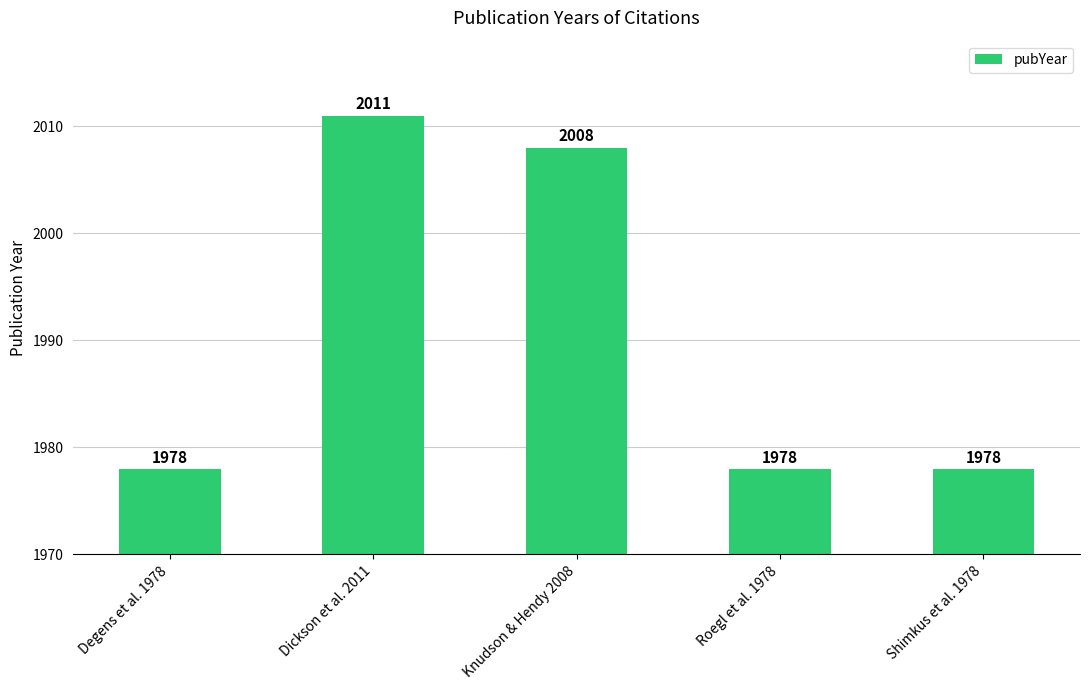

What is the sum of the values at Degens et al. 1978 and Dickson et al. 2011?

3989